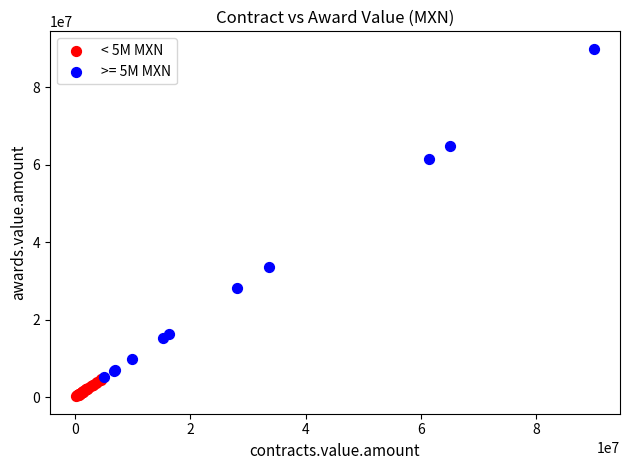

Which series reaches the minimum Y coordinate?

< 5M MXN